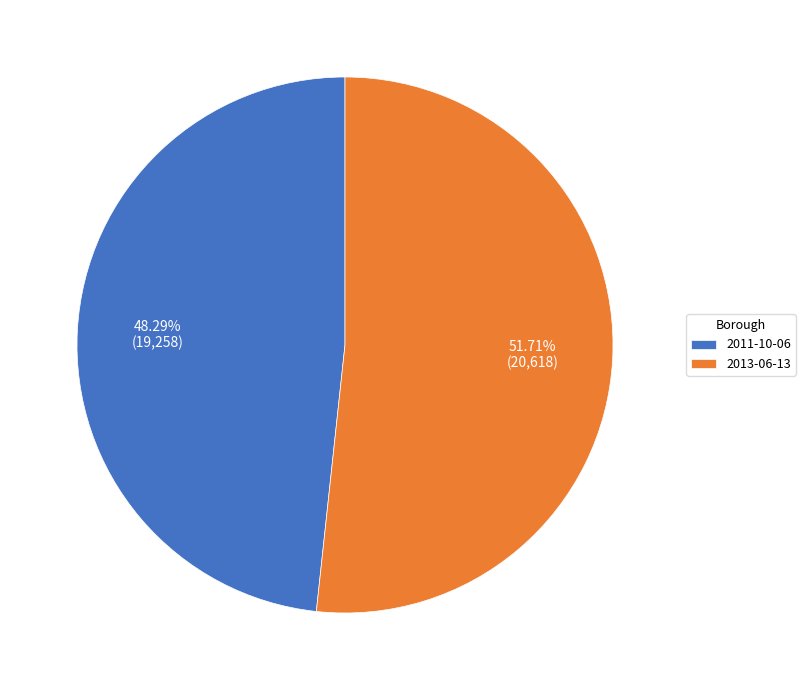

Approximately how many times larger is the value at 2013-06-13 compared to 2011-10-06?

1.1